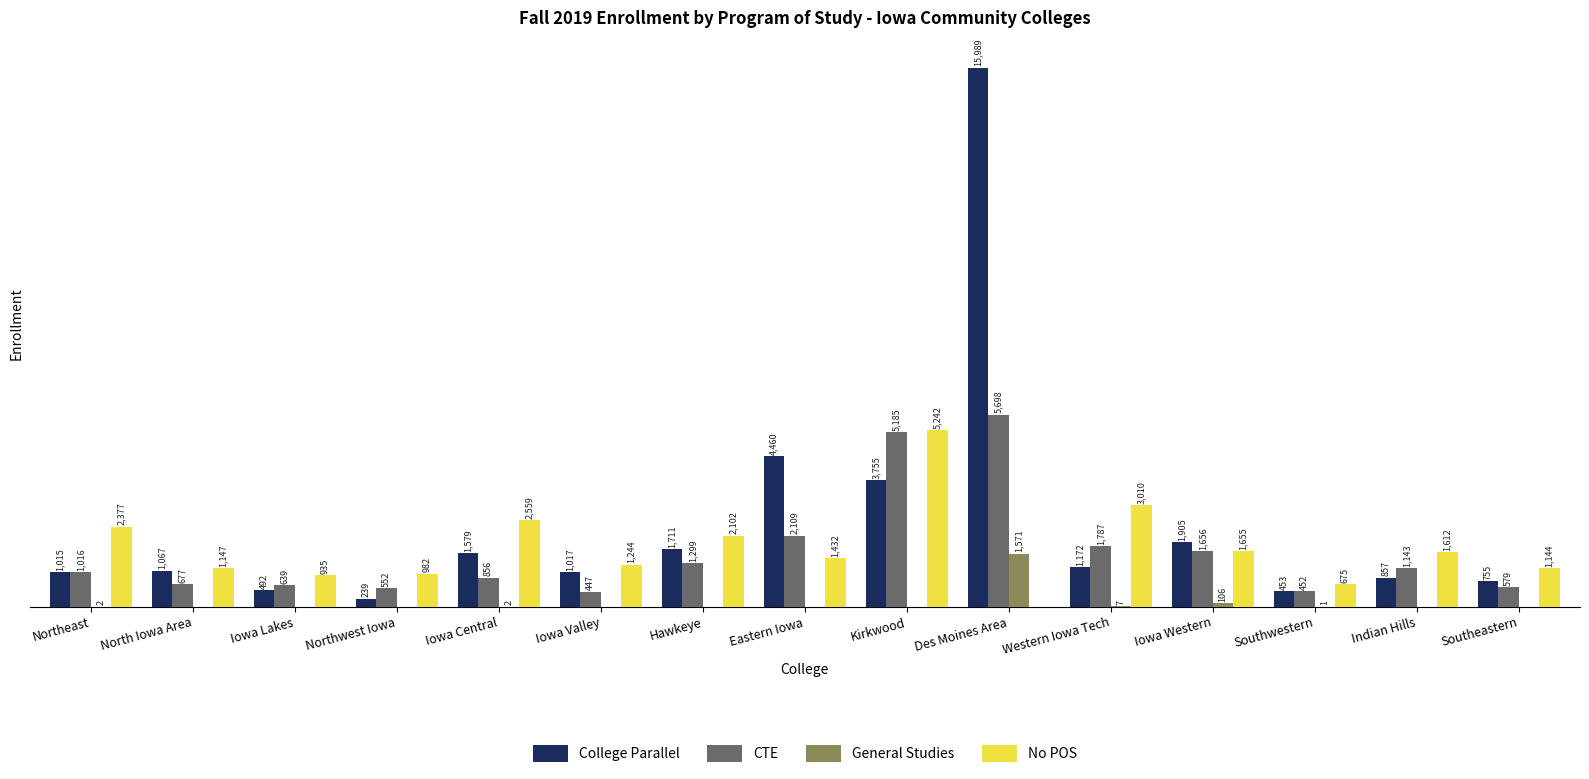

What are all the series names shown in the legend?

College Parallel, CTE, General Studies, No POS